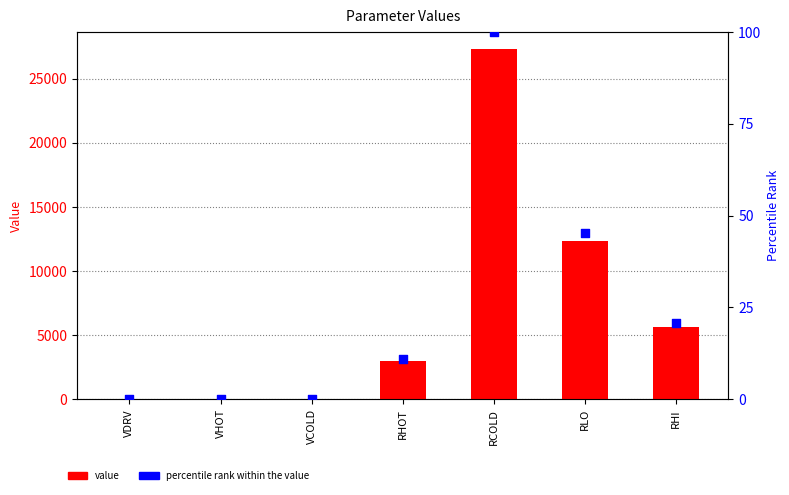

What are all the series names shown in the legend?

value, percentile rank within the value